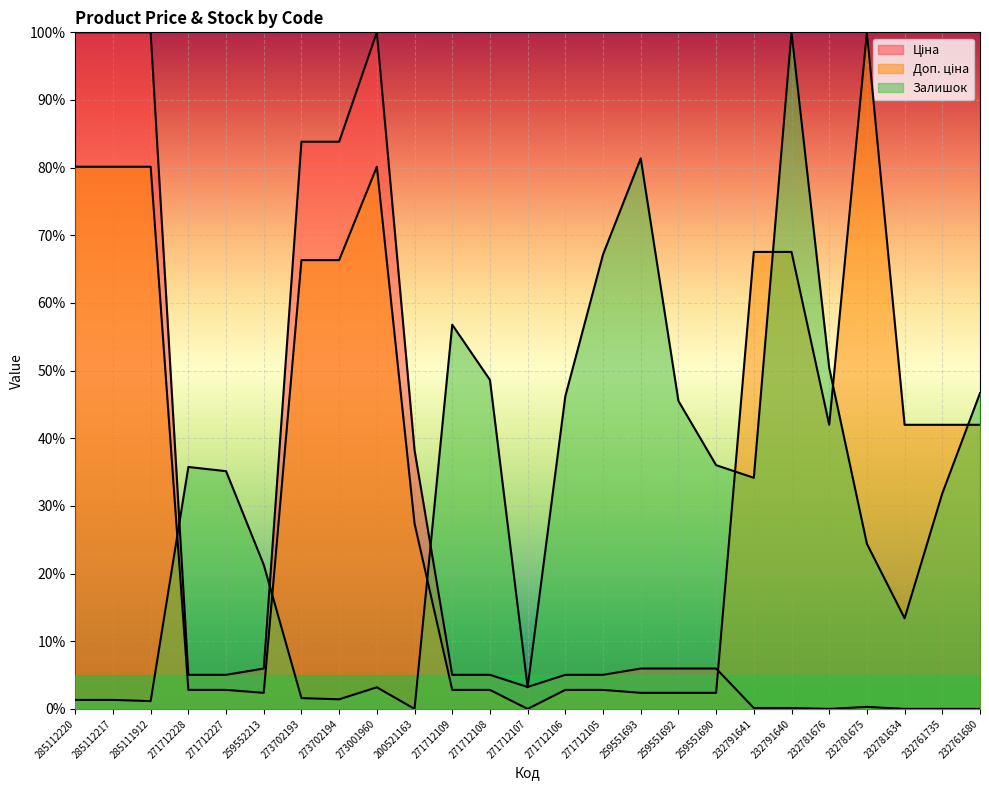

What is the label of the 14th point from the left?

271712106